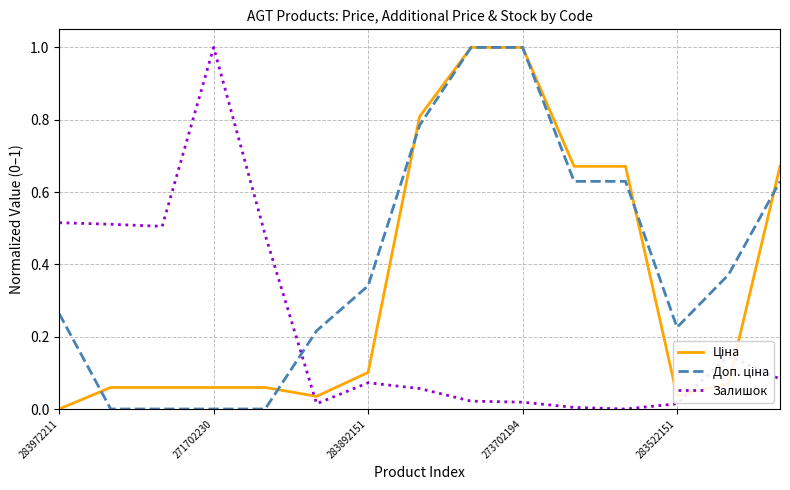

After their last crossing, which series has the higher values: Залишок or Ціна?

Ціна